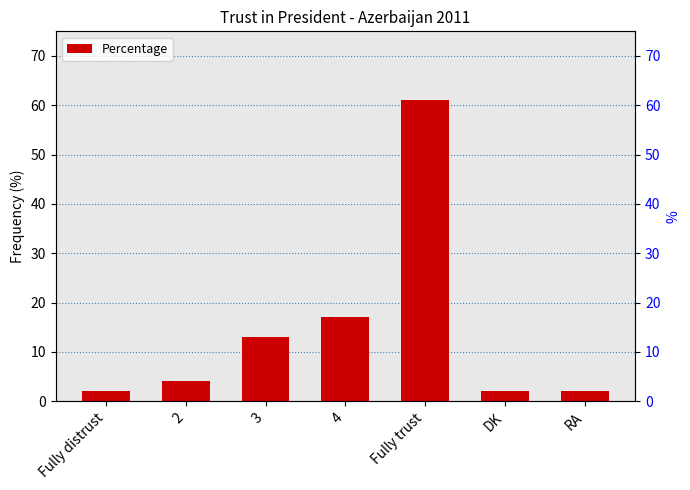

Count the number of data series in this chart.

1